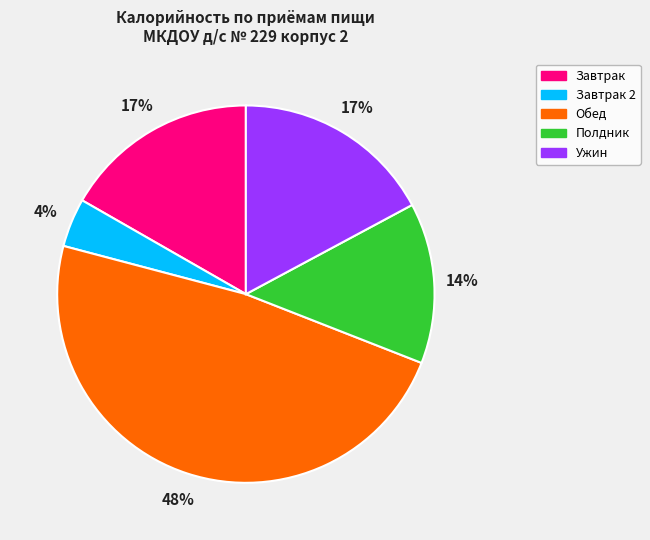

Does Обед account for over 50% of the chart?

No